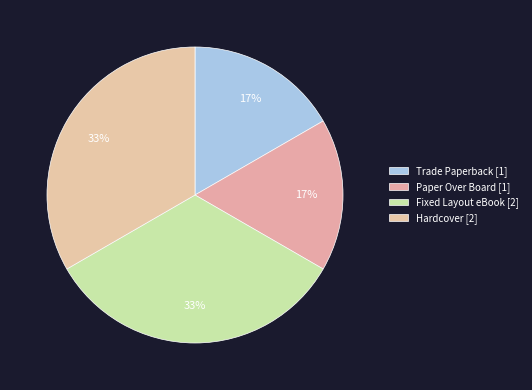

What percentage is the Trade Paperback slice, to the nearest percent?

17%